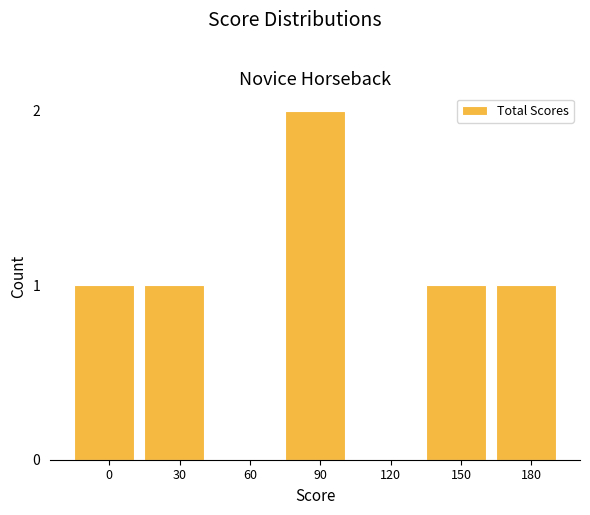

Reading left to right, what are all the values shown in this chart?

0=1	30=1	60=0	90=2	120=0	150=1	180=1